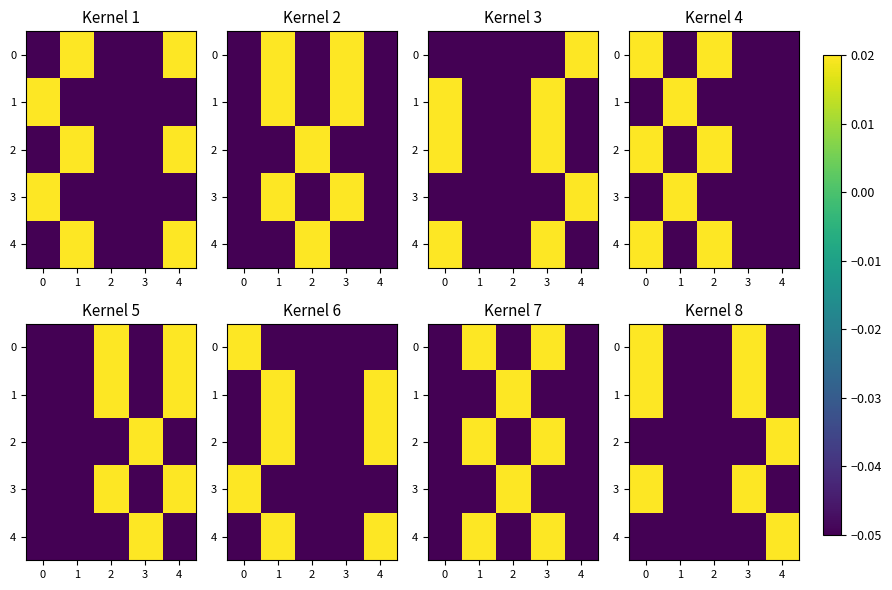

The 1 series shows -0.1 at 4. True or false?

True